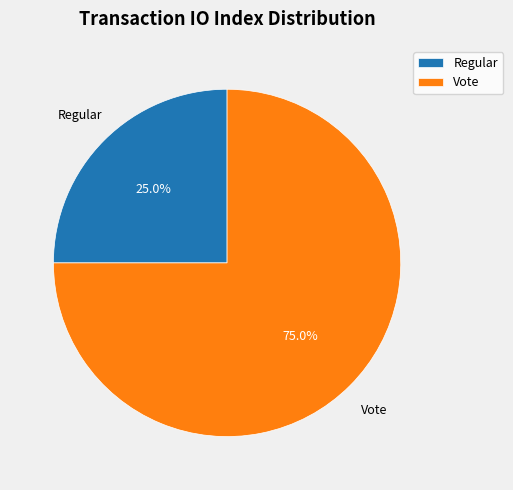

Is the sum of Regular and Vote greater than half?

Yes